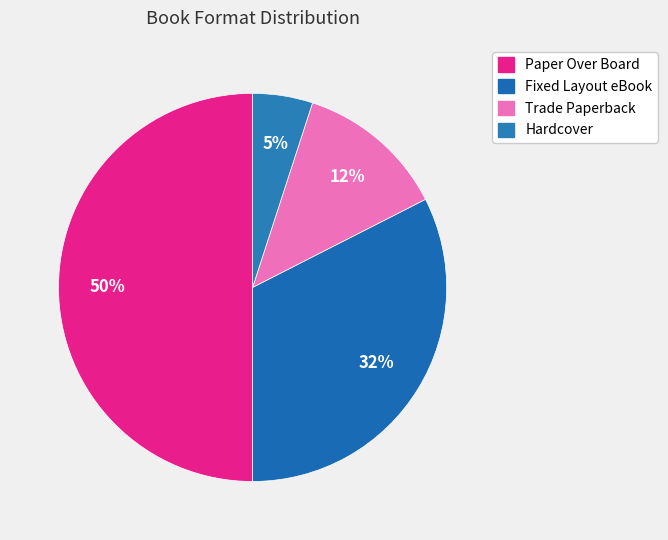

What percentage is NOT represented by Paper Over Board?

50.0%